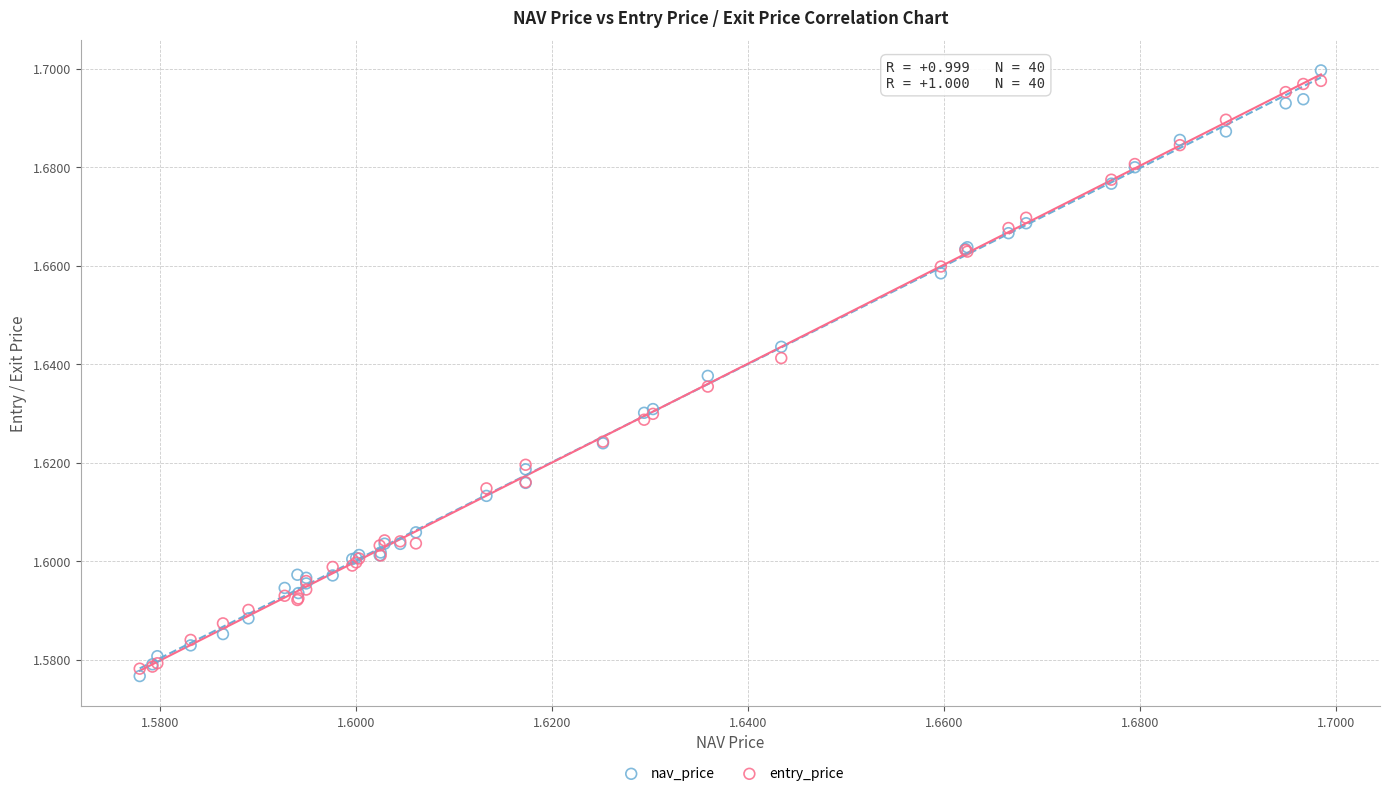

What are all the series names shown in the legend?

nav_price, entry_price